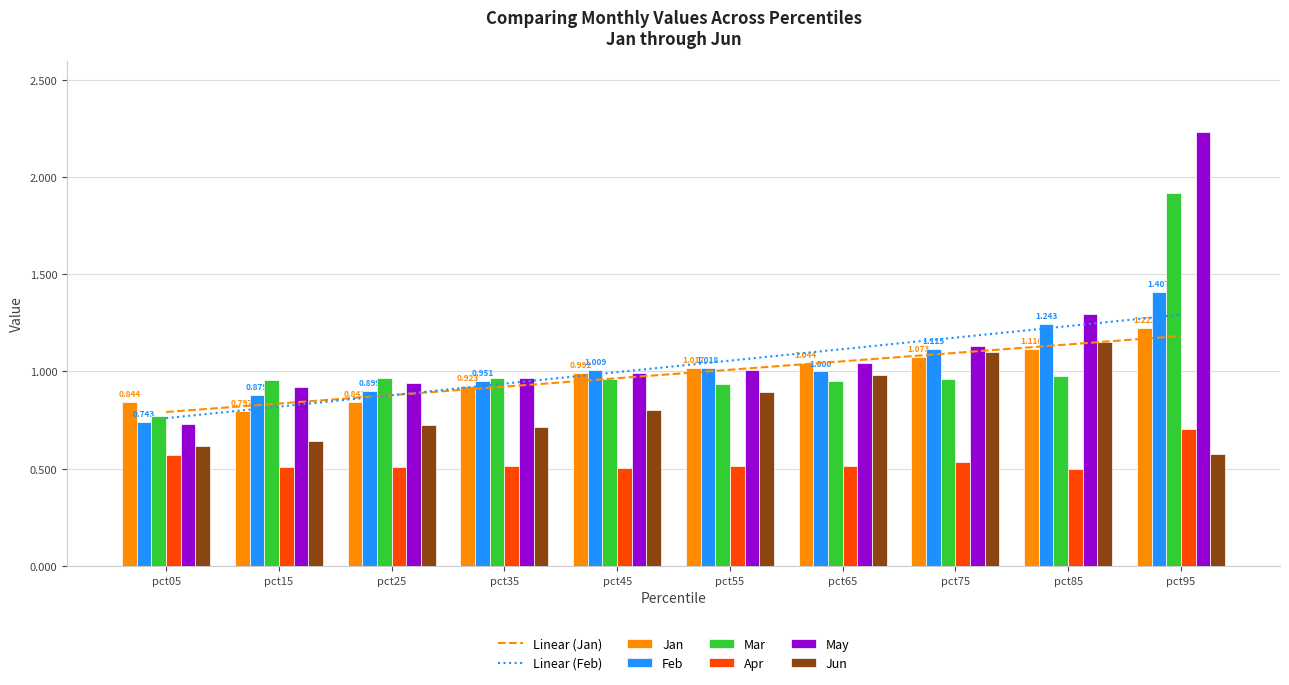

At how many categories does at least one series exceed 1?

6